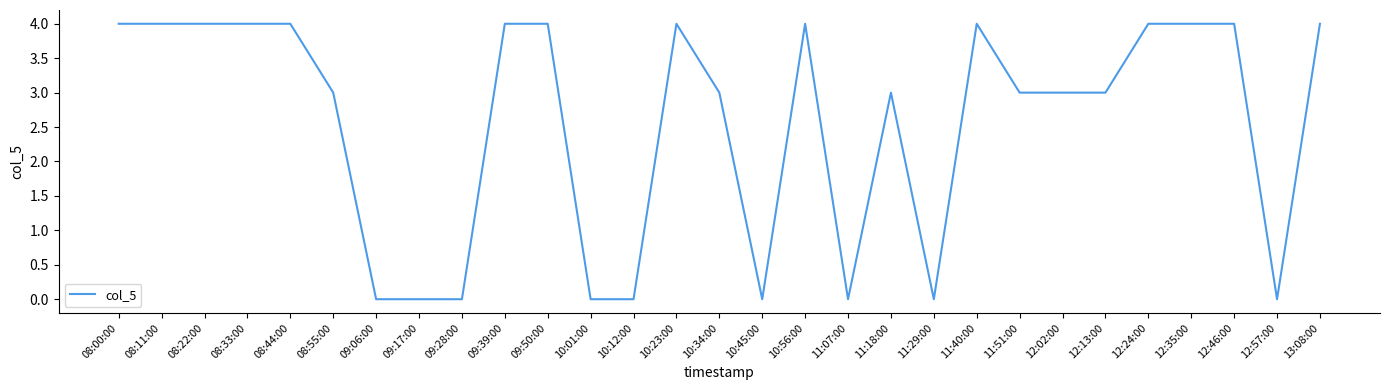

What is the average value?

3